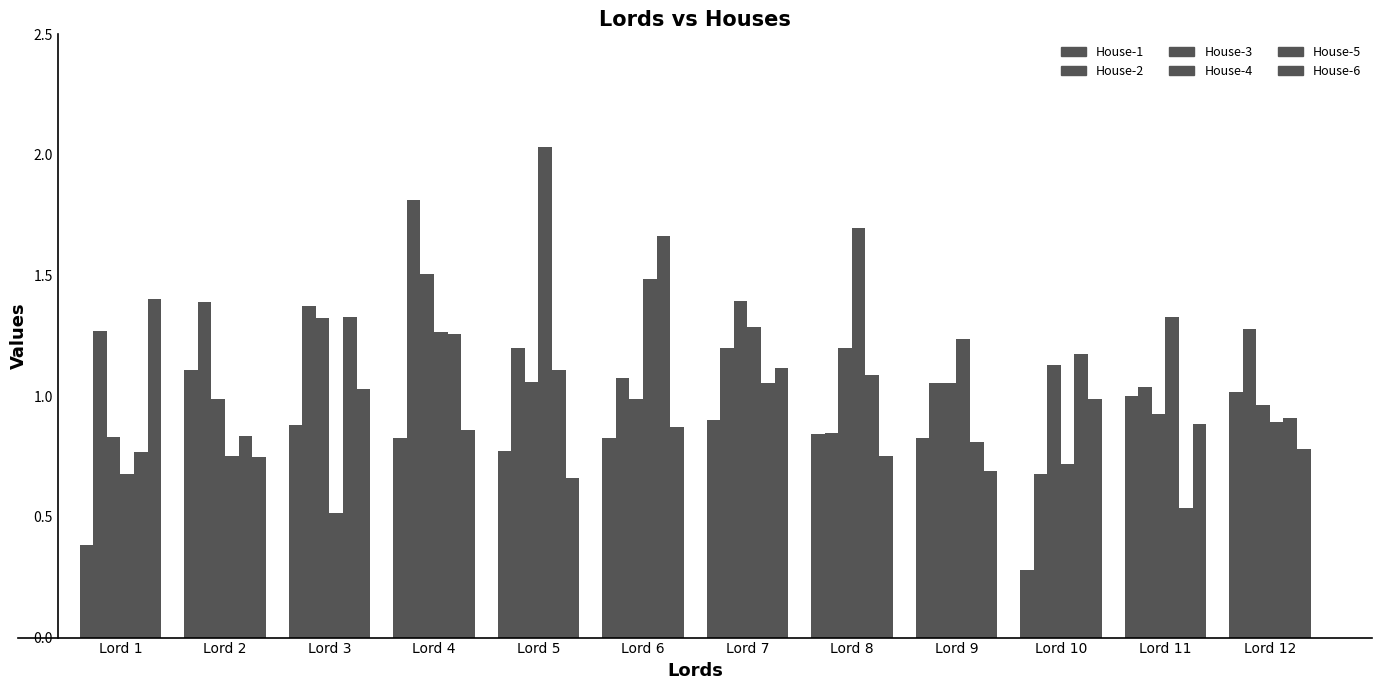

Is it true that House-3 equals 1.5 at Lord 4?

True